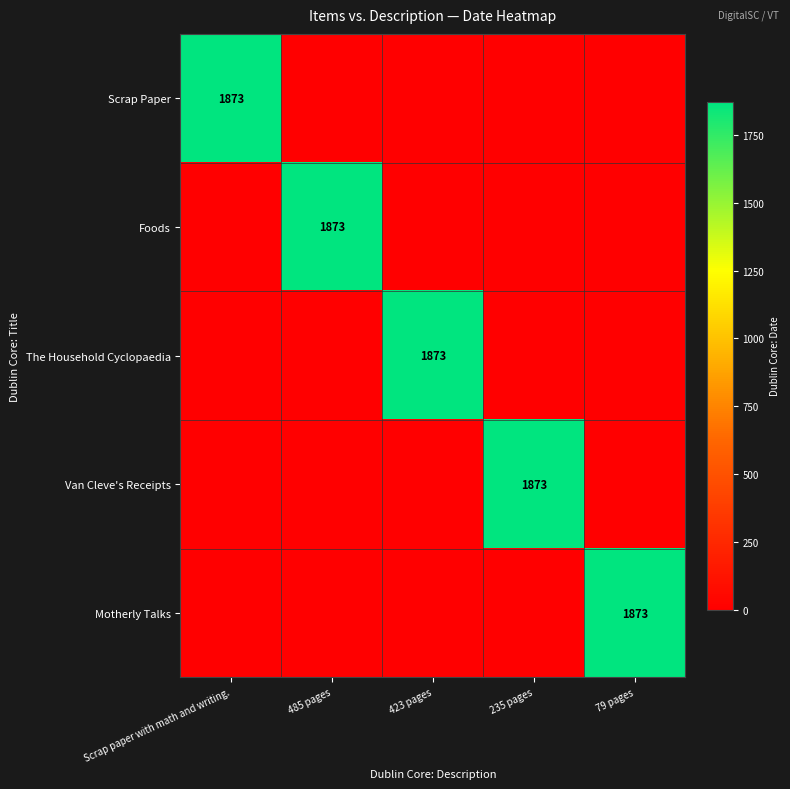

At how many categories does at least one series exceed 277?

5